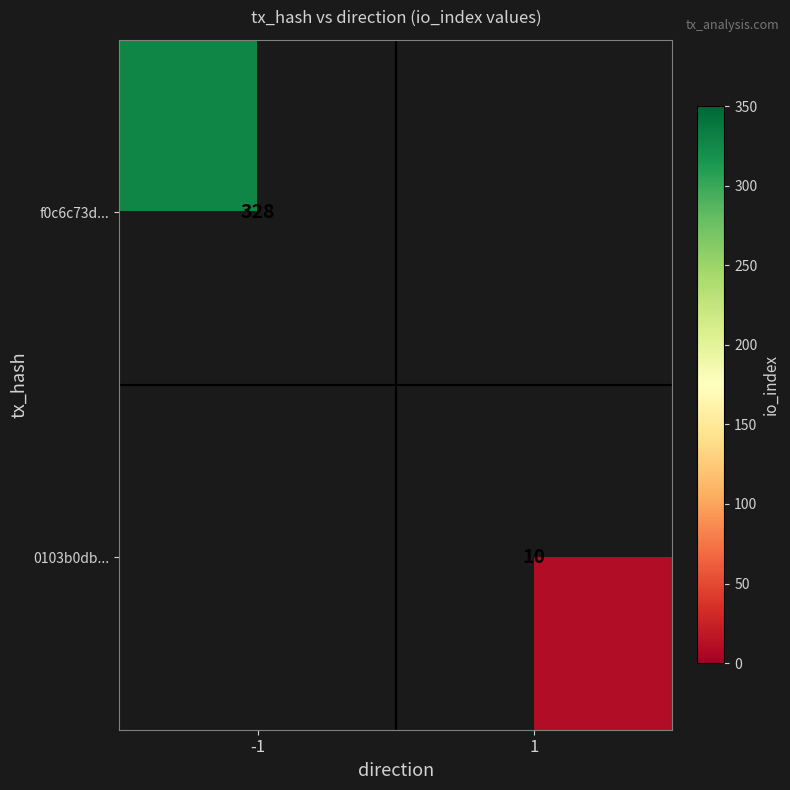

Is it true that 0103b0db... equals 15.7 at 1?

False